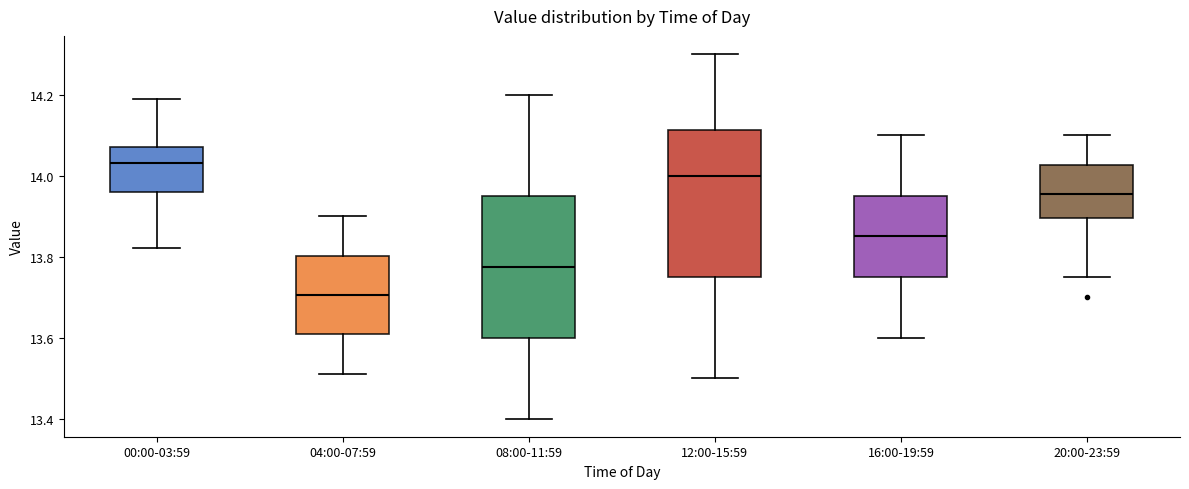

Reading left to right, read every box against the y-axis: the position of its median line, the range the box covers, and the ends of its whiskers. The values are not printed on the chart, so give them approximately, as read against the axis.

00:00-03:59: median 14.04, box 13.96 to 14.08, whiskers 13.82 to 14.20
04:00-07:59: median 13.70, box 13.60 to 13.80, whiskers 13.52 to 13.90
08:00-11:59: median 13.78, box 13.60 to 13.96, whiskers 13.40 to 14.20
12:00-15:59: median 14.00, box 13.76 to 14.12, whiskers 13.50 to 14.30
16:00-19:59: median 13.86, box 13.76 to 13.96, whiskers 13.60 to 14.10
20:00-23:59: median 13.96, box 13.90 to 14.02, whiskers 13.76 to 14.10